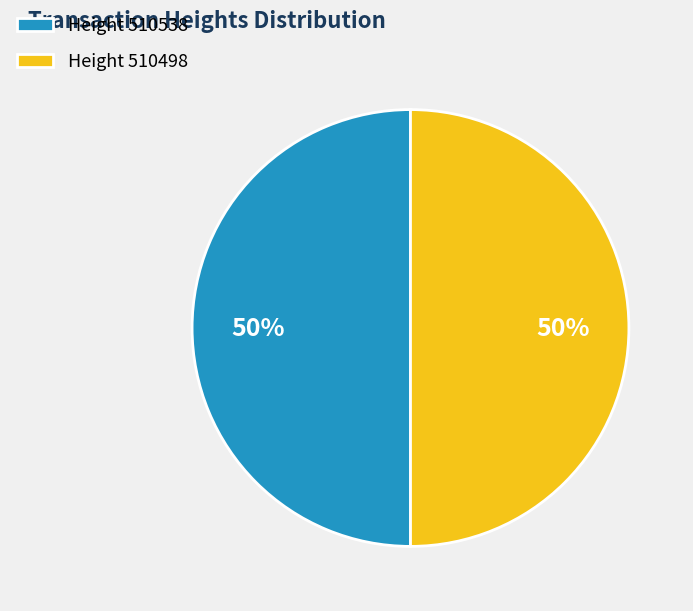

What percentage is the Height 510498 slice, to the nearest percent?

50%